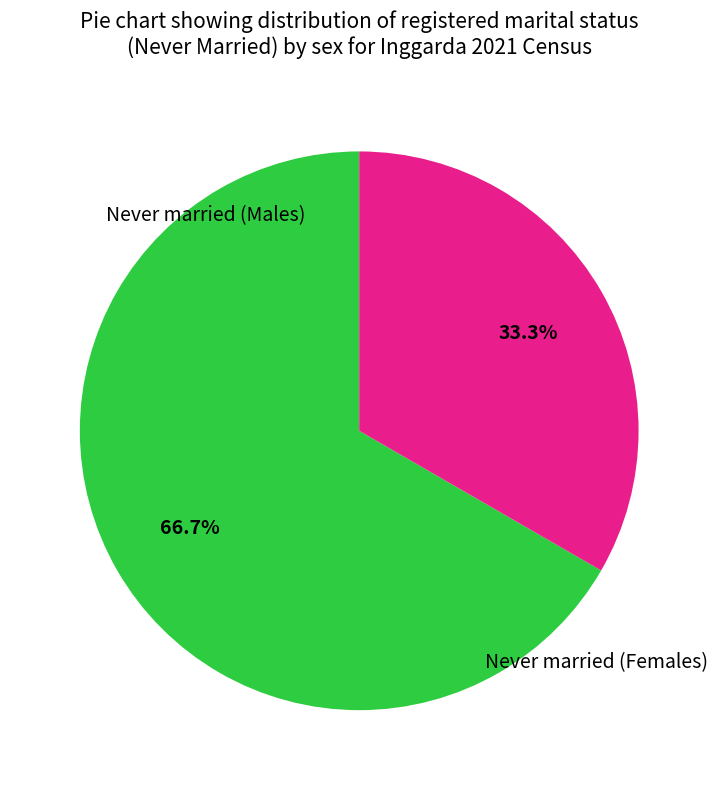

Does any single category account for the majority?

Yes